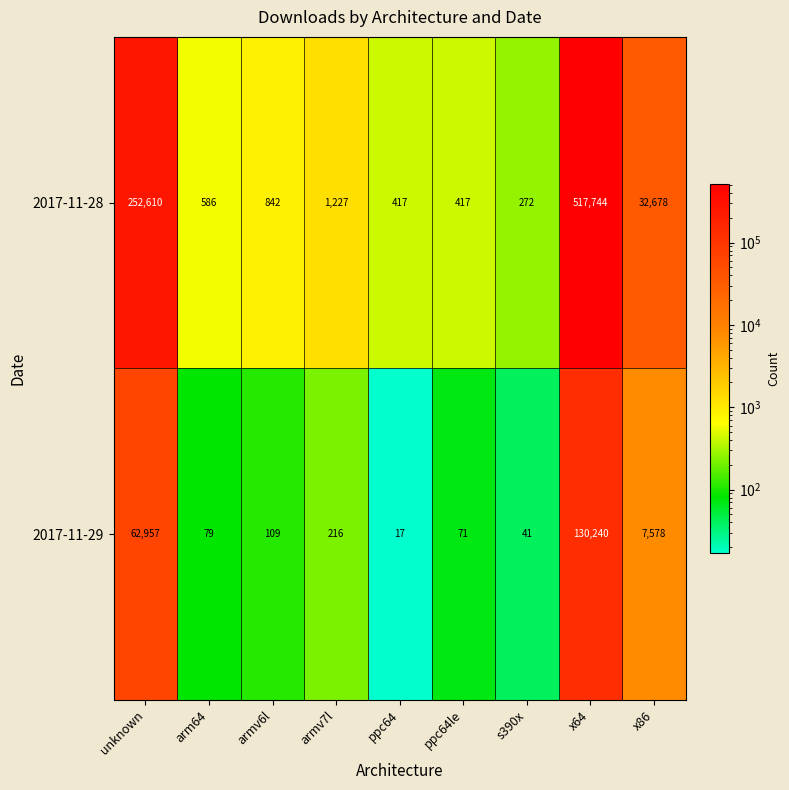

How many data points does each series have?

9